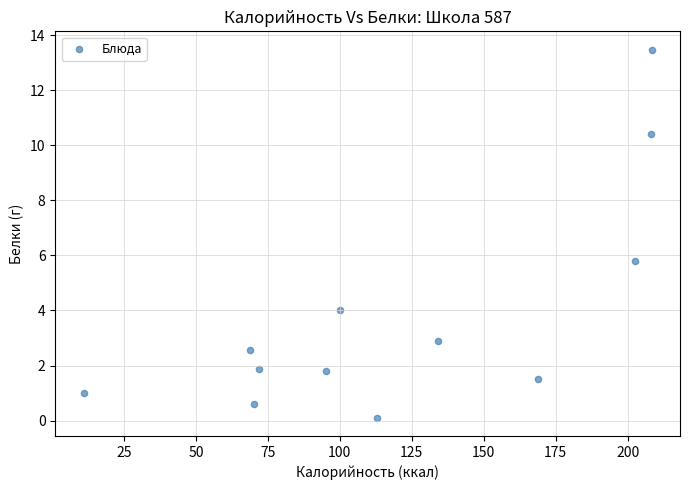

What Y value in the scatter plot is closest to 6?

5.8